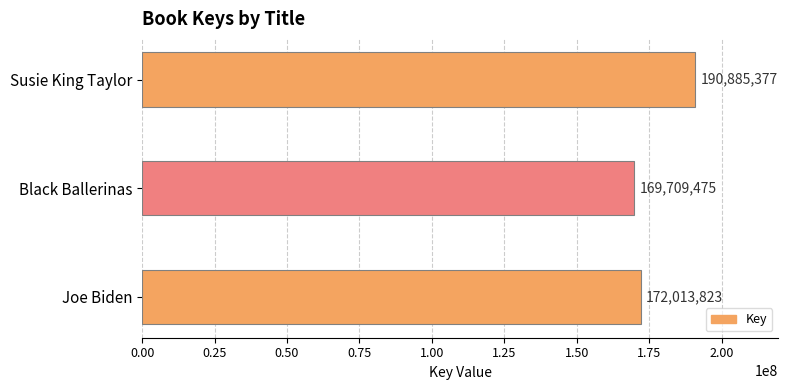

What is the label of the 3rd bar from the bottom?

Susie King Taylor